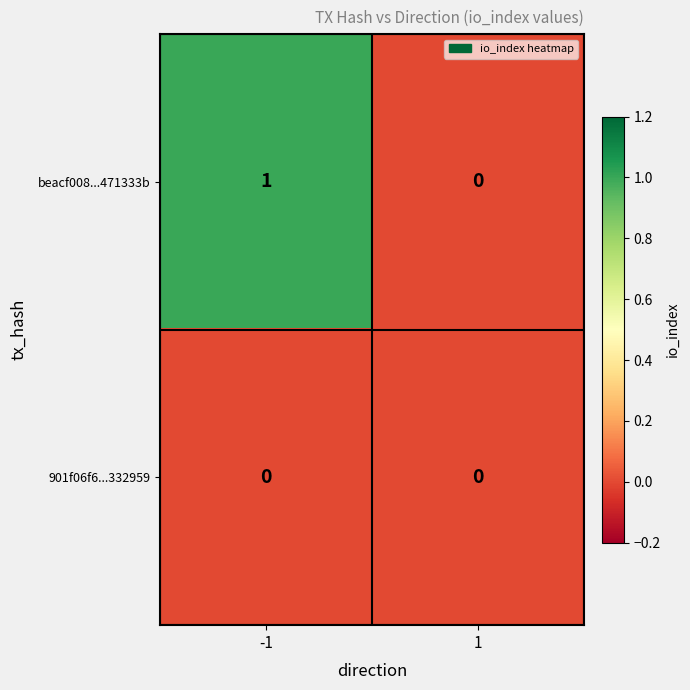

True or false: beacf008...471333b has a value of 2 at -1.

False